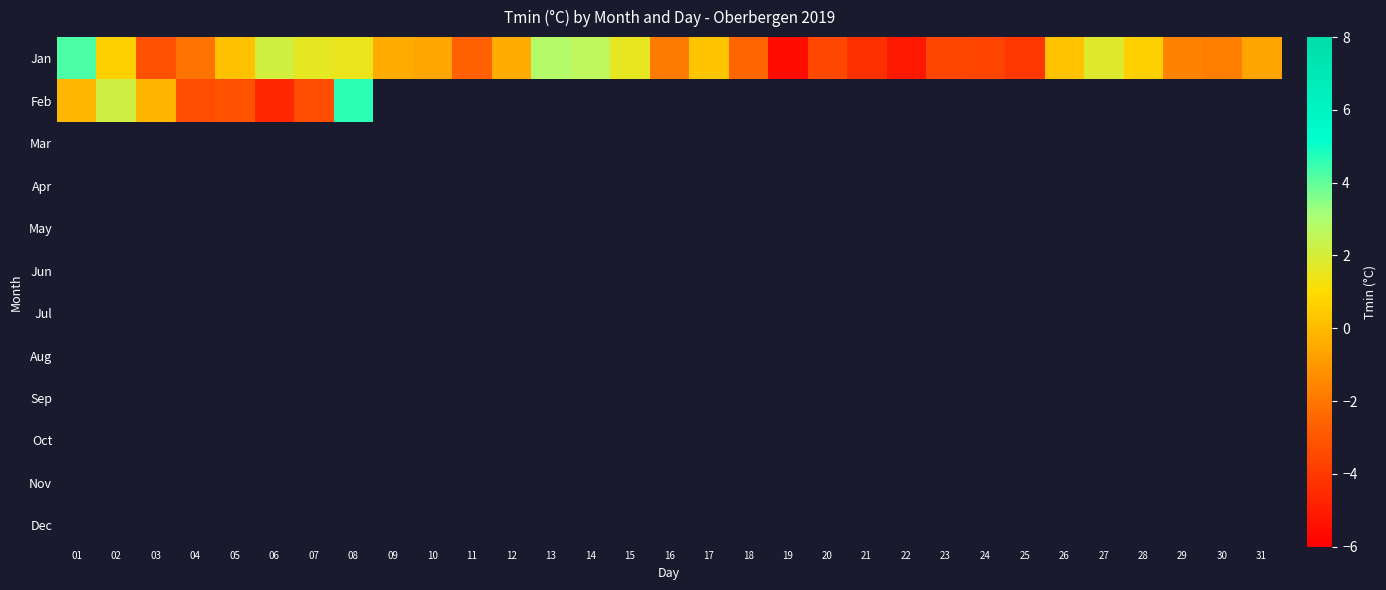

Is it true that Jan equals 0.2 at 26?

False